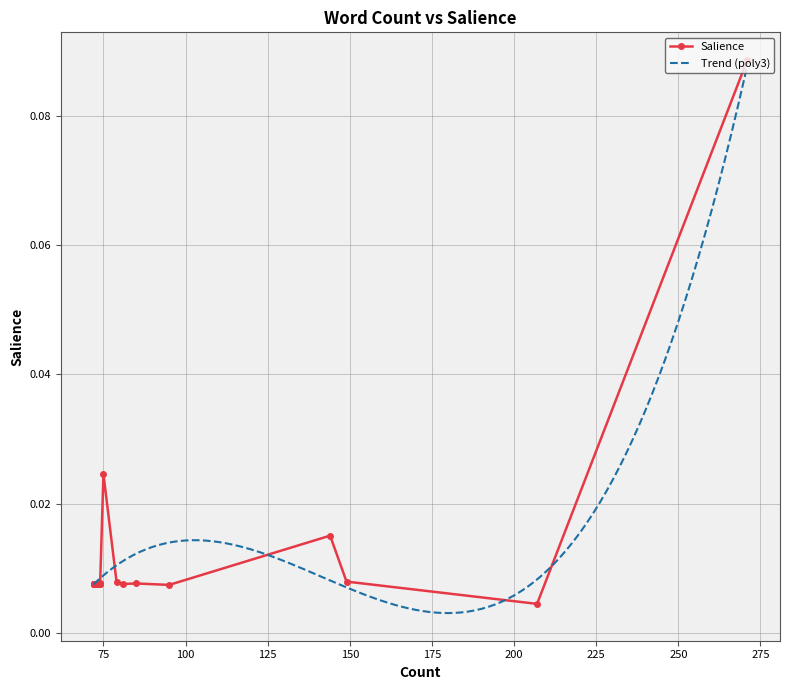

True or false: the data has more than 0 interior local peaks.

True